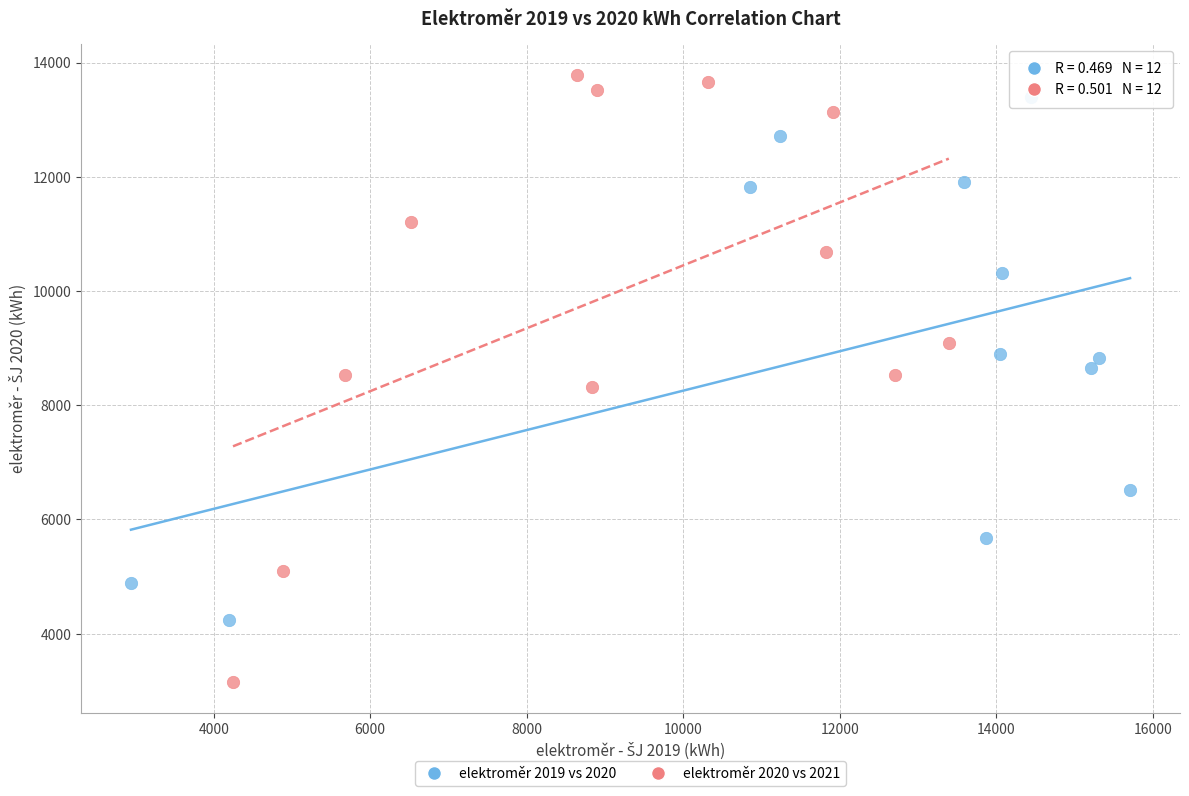

Which series has the widest spread of Y values?

elektroměr 2020 vs 2021